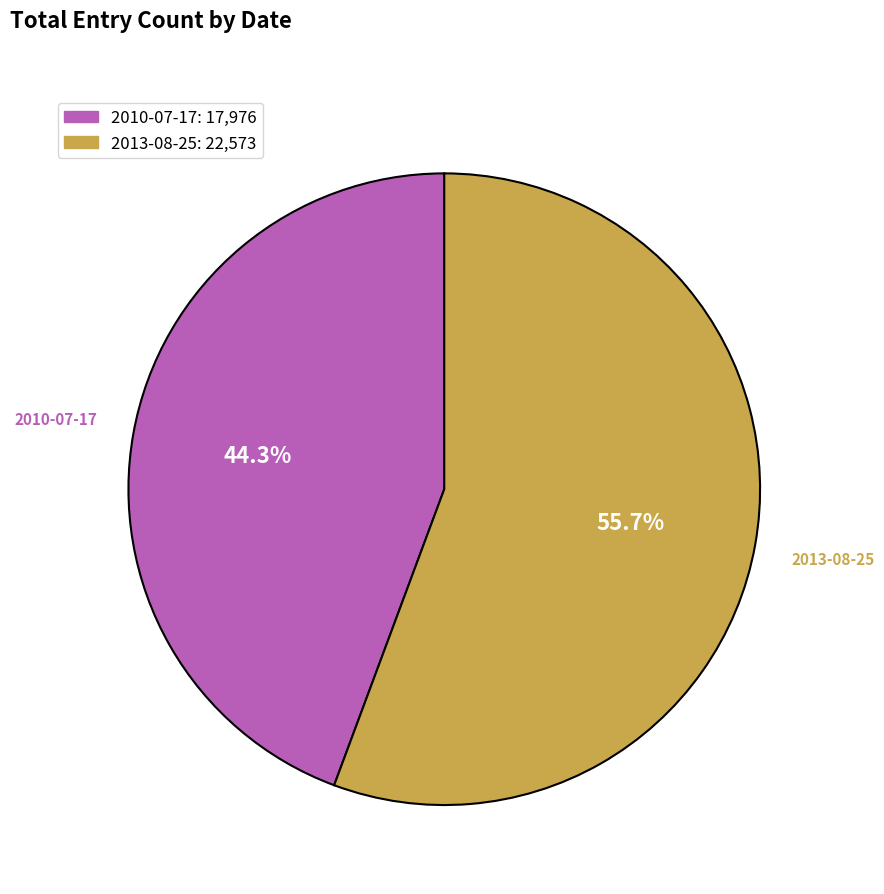

Rank the categories by value from highest to lowest.

2013-08-25, 2010-07-17